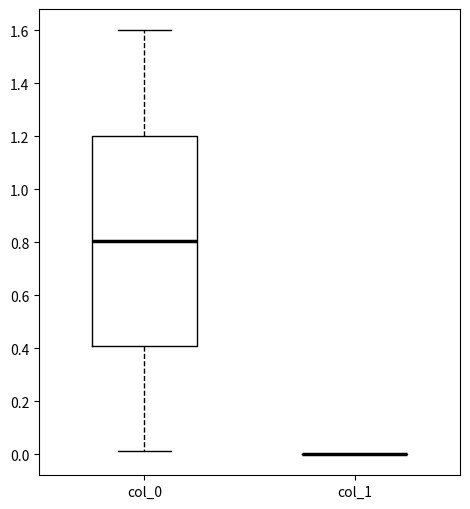

Which box is the tallest, from its lower edge to its upper edge?

col_0